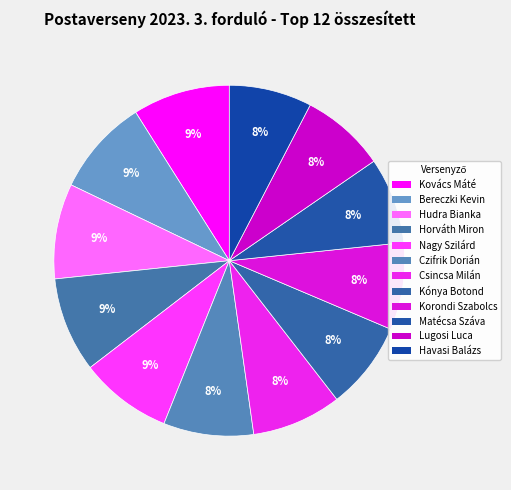

Which slice is the smallest?

Havasi Balázs